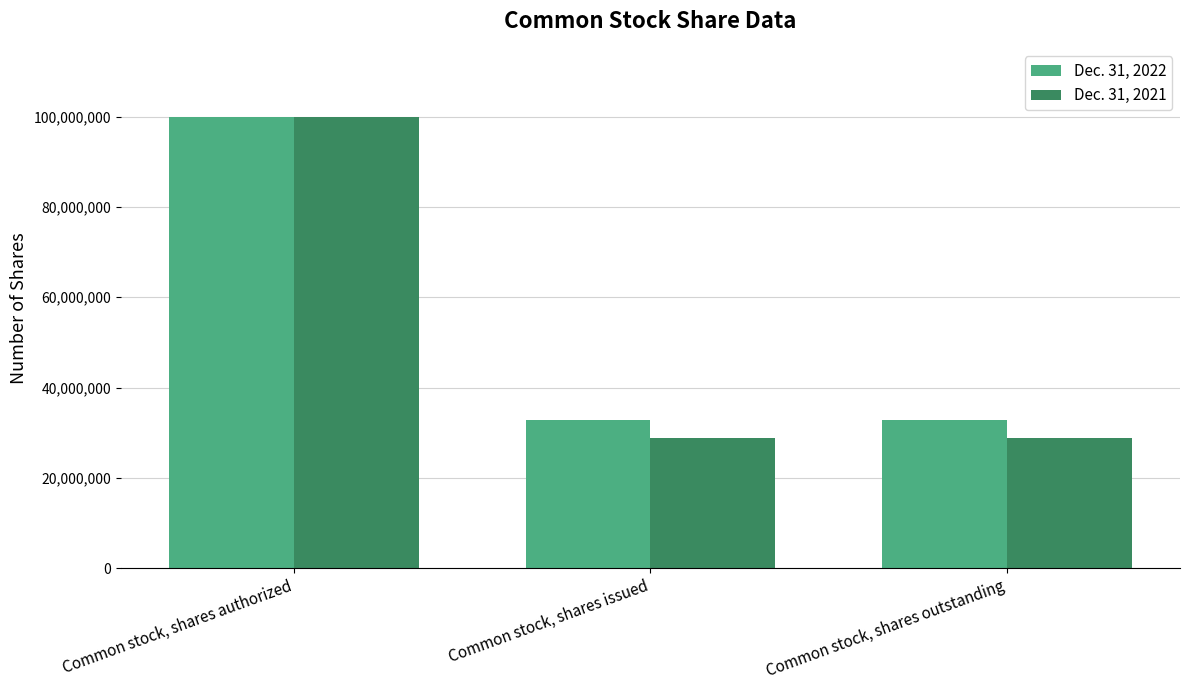

List the series in order of their overall mean, highest first.

Dec. 31, 2022, Dec. 31, 2021